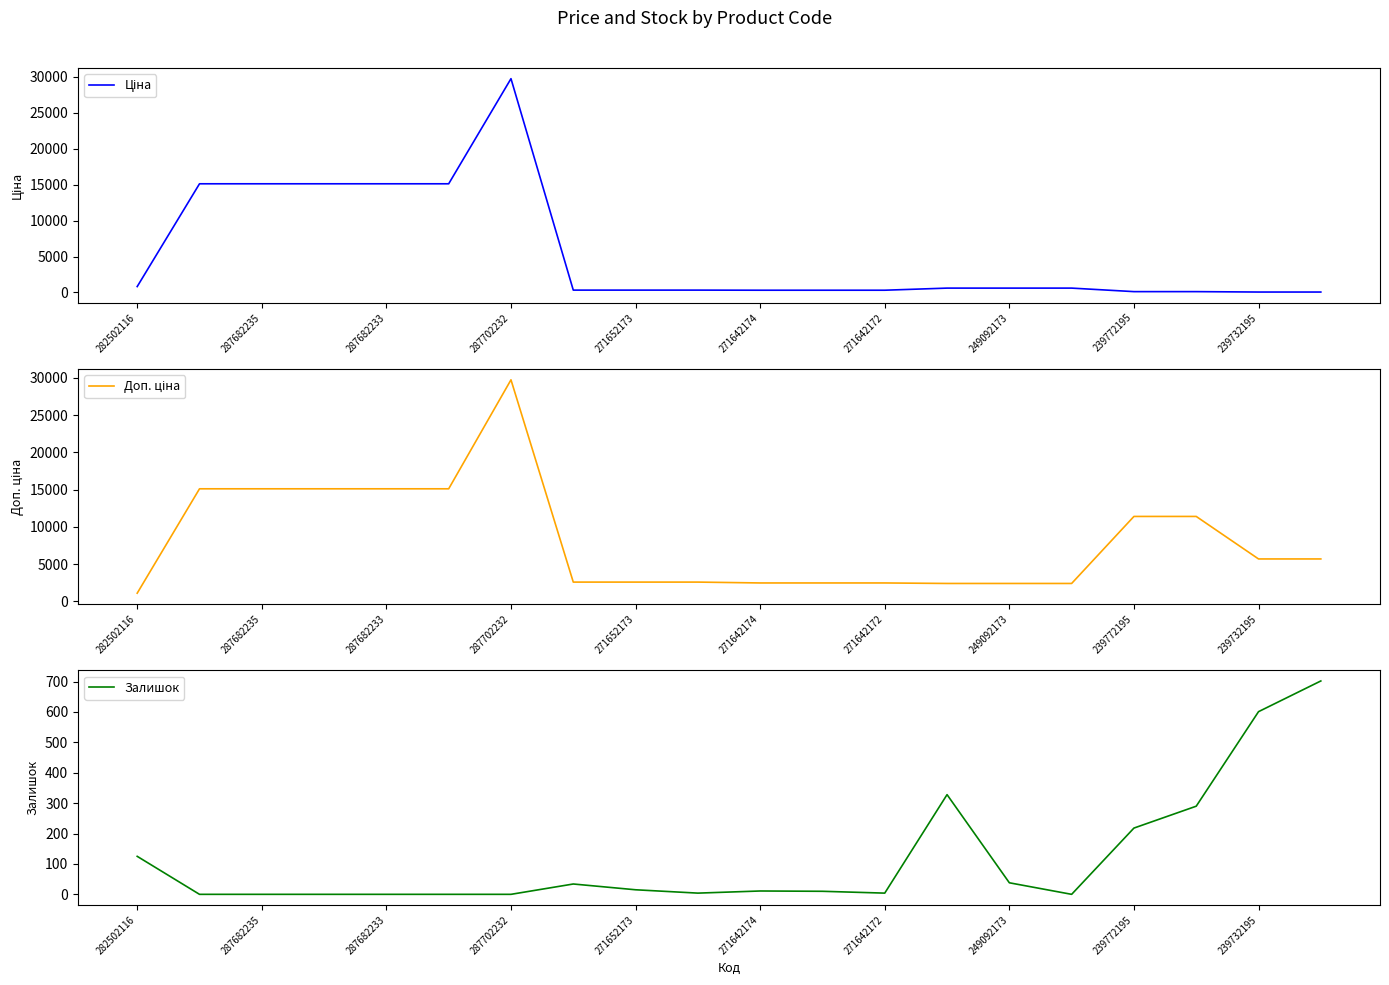

What is the sum of all Доп. ціна values?

163173.1